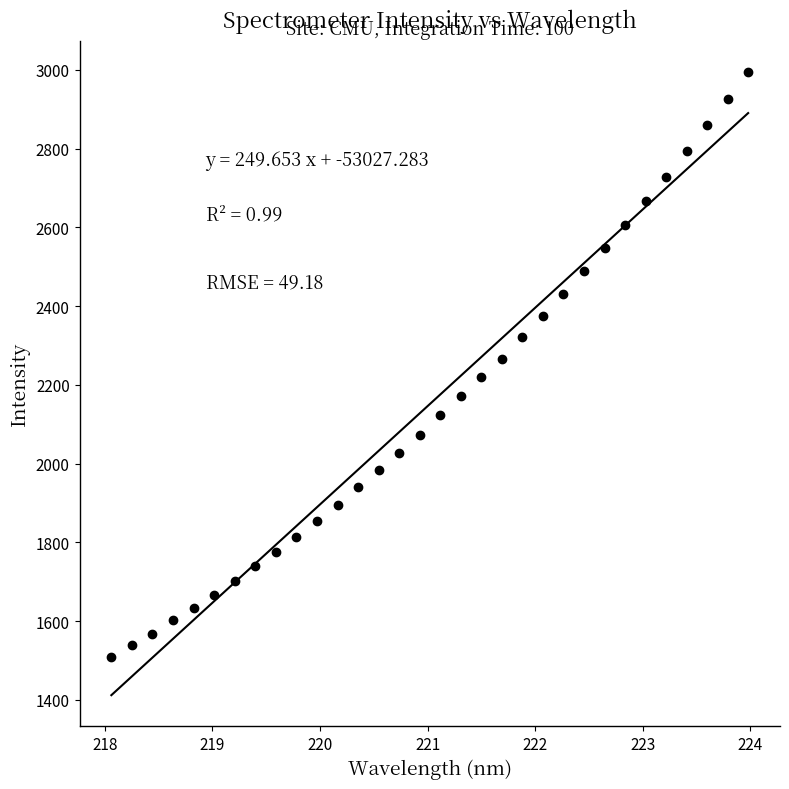

What is the range of X values (max minus min)?

5.9